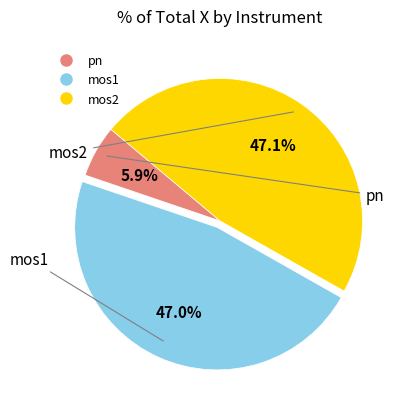

Is there a majority slice in this chart?

No